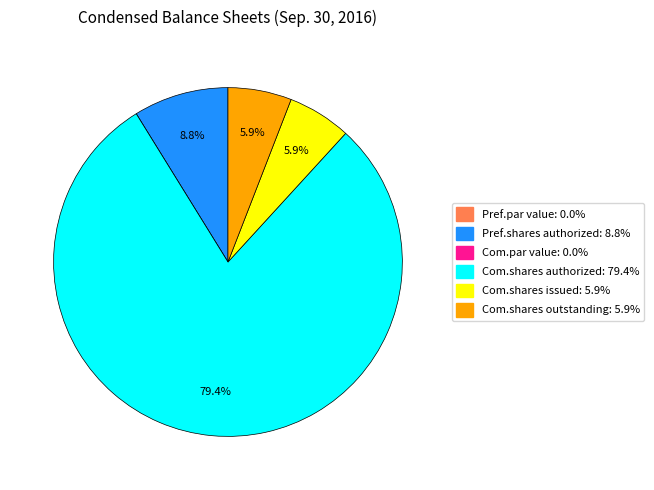

Is there any slice that represents more than half of the pie?

Yes